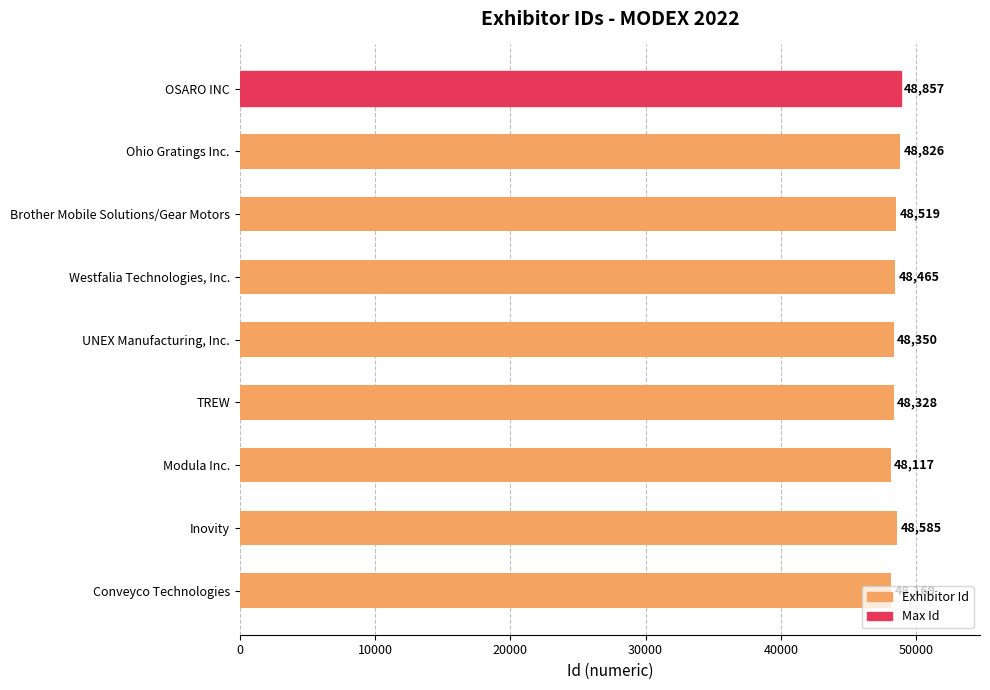

Count the number of categories in the chart.

9